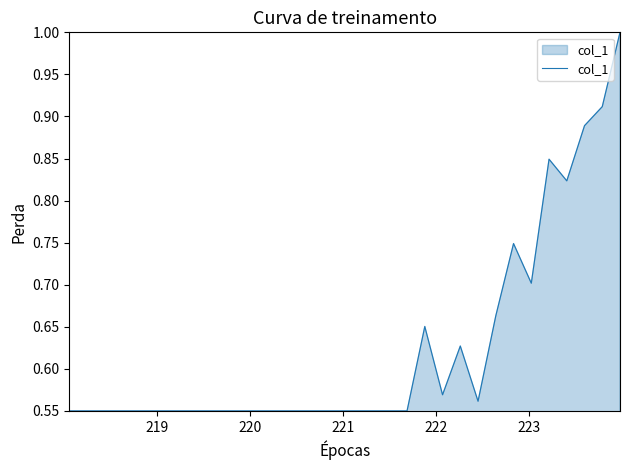

What is the greatest value displayed?

1.0